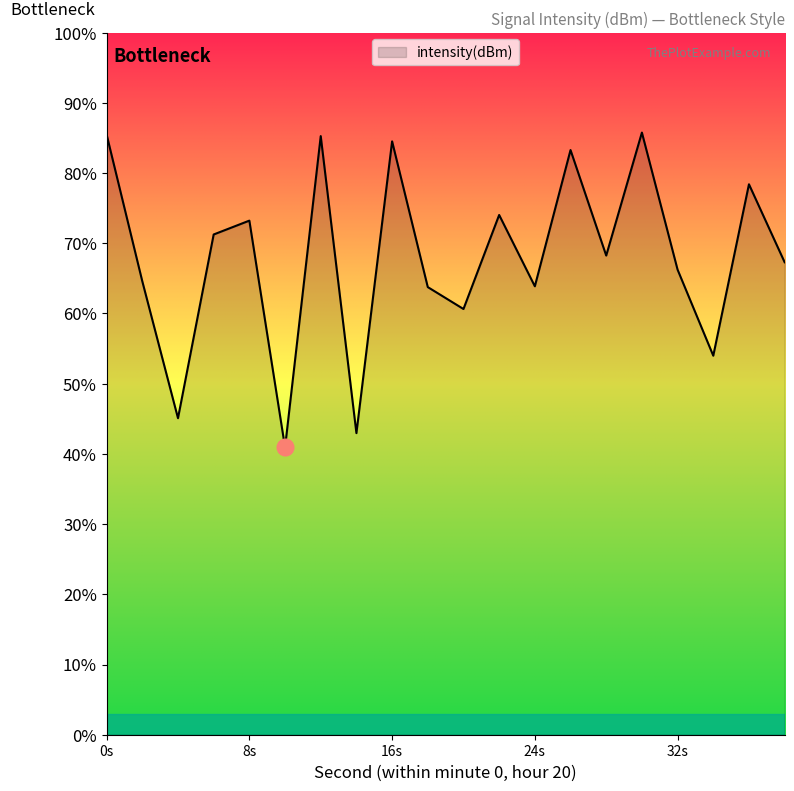

What is the difference between the maximum and minimum values?

44.8